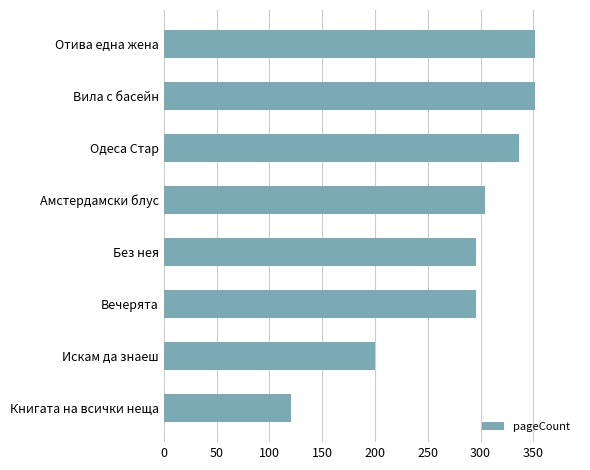

How many categories are shown in the chart?

8